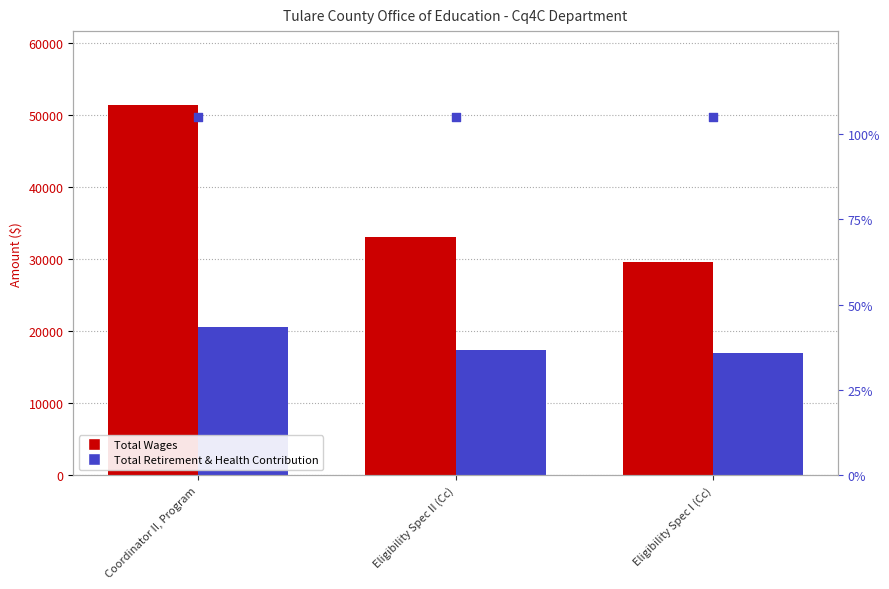

Which series has the largest total across all categories?

percentile rank within the sample